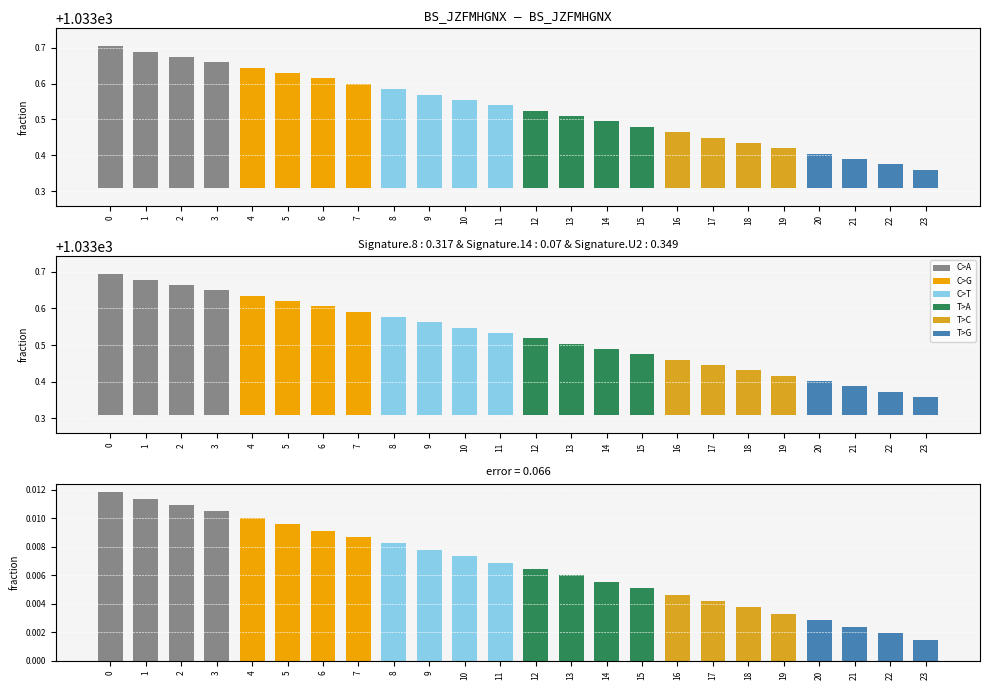

What is the minimum value shown in the chart?

1033.4